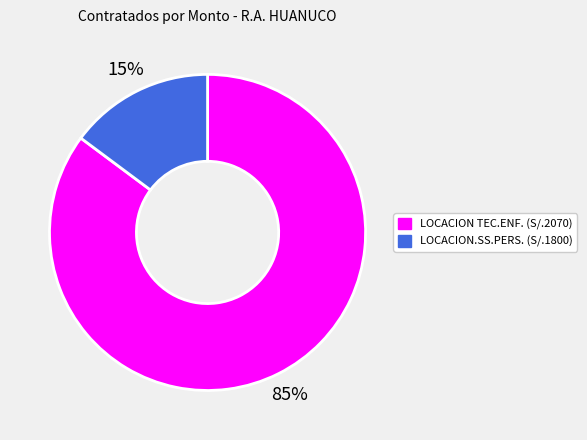

To the nearest percent, what is the difference between the largest and smallest slice percentages?

70%